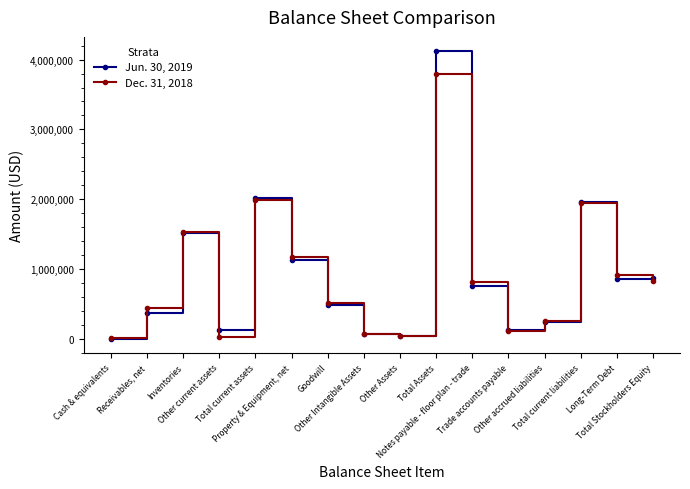

What value does the Jun. 30, 2019 series have at Total current liabilities, to the nearest 50?

1965400